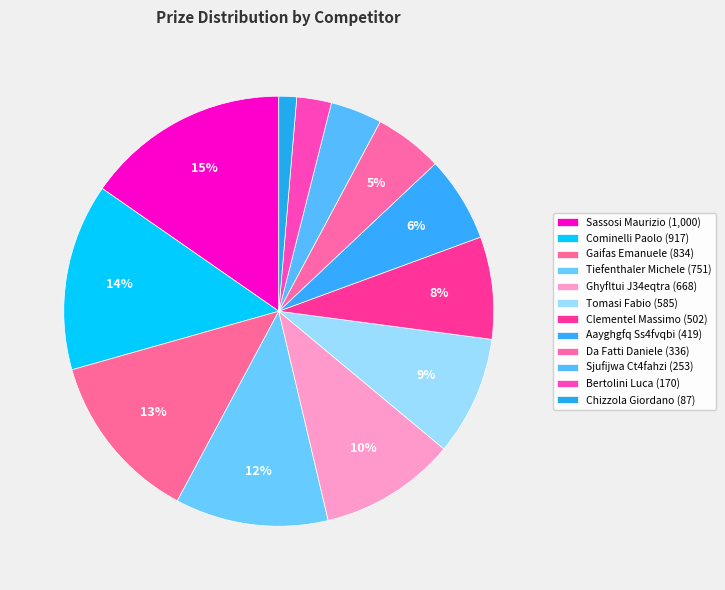

What percentage do Chizzola Giordano and Gaifas Emanuele together represent?

14.1%